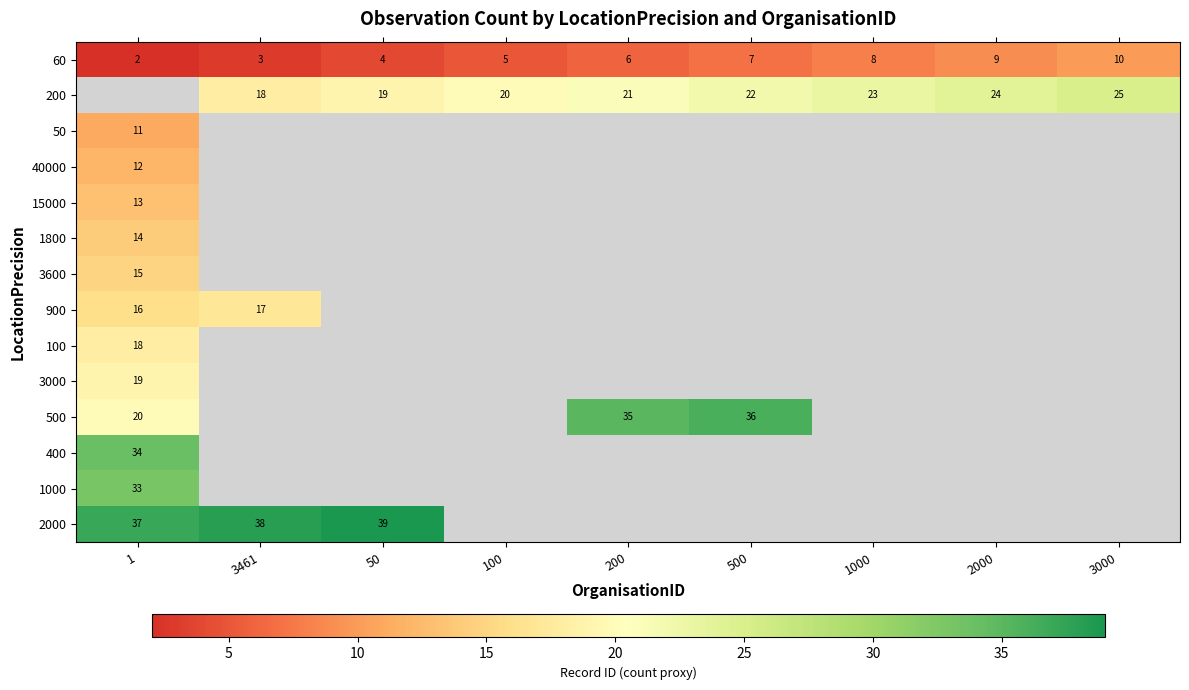

At which label is 60 closest to 6?

200